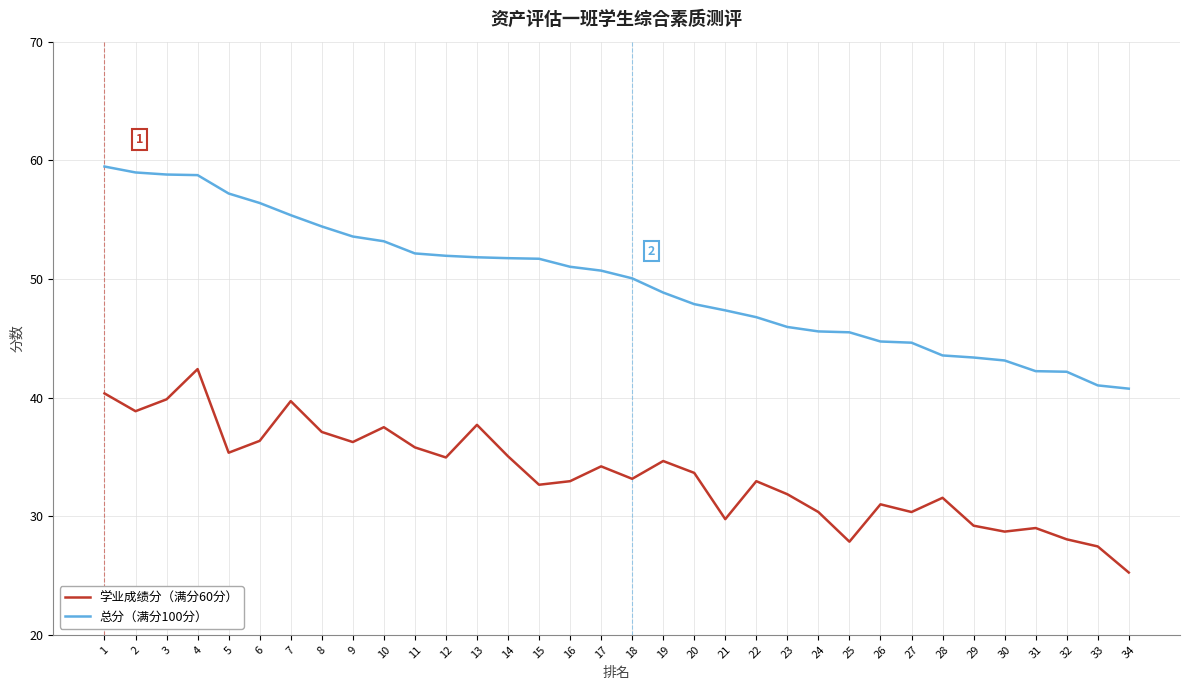

What is the total value across all series at 30?

71.8